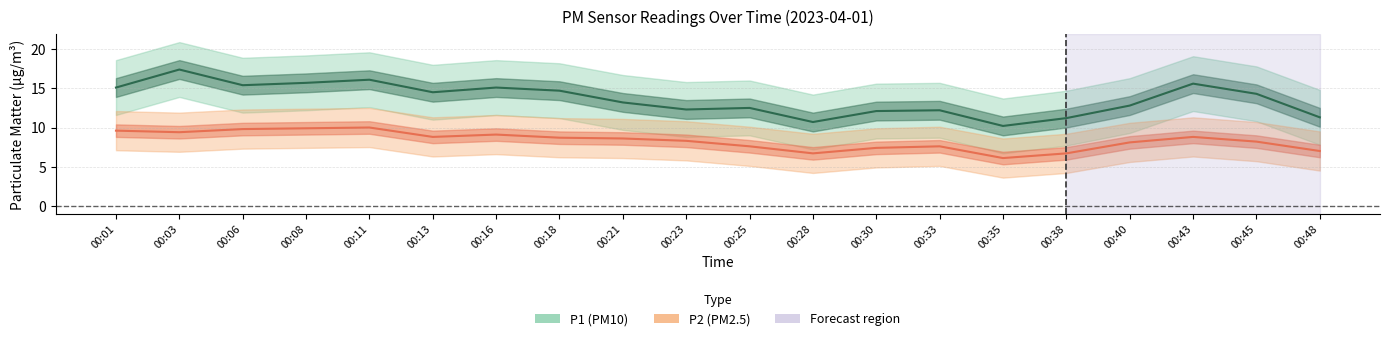

Rank the categories by P1 value from highest to lowest.

00:03, 00:11, 00:08, 00:43, 00:06, 00:01, 00:16, 00:18, 00:13, 00:45, 00:21, 00:40, 00:25, 00:23, 00:33, 00:30, 00:48, 00:38, 00:28, 00:35